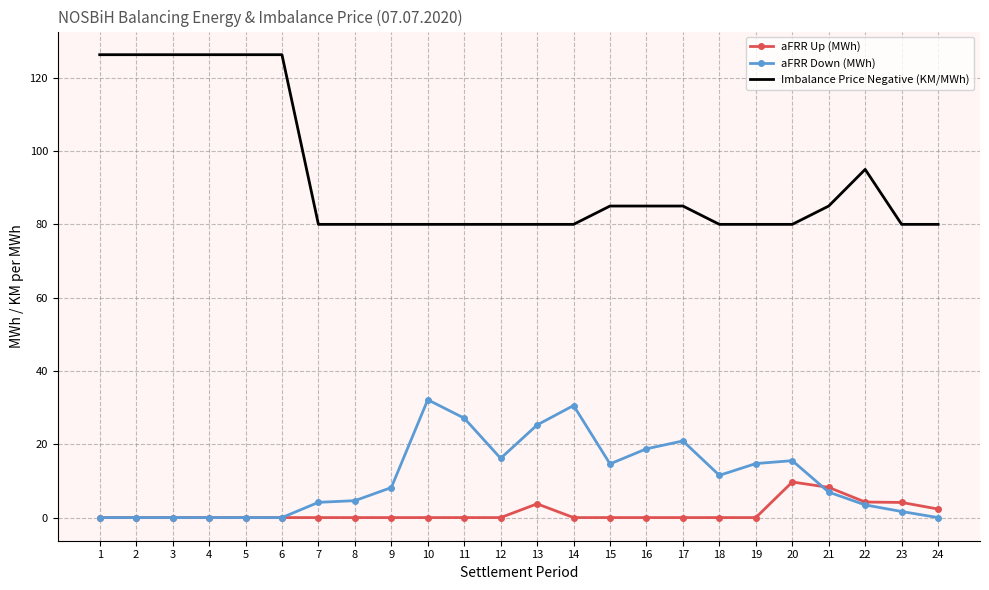

At 13, list the series in order from smallest to largest.

aFRR Up (MWh), aFRR Down (MWh), Imbalance Price Negative (KM/MWh)